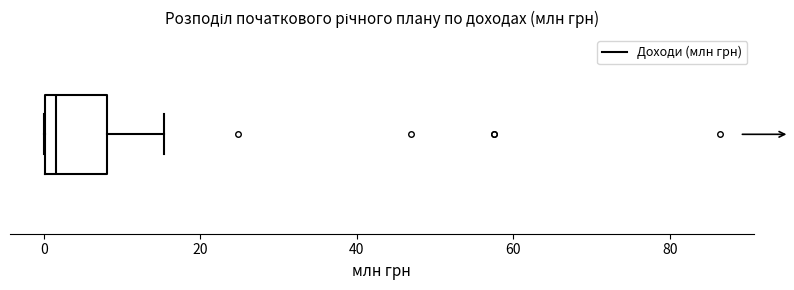

Where is the right edge of the box on the x-axis? The values are not printed on the chart, so give them approximately, as read against the axis.

8